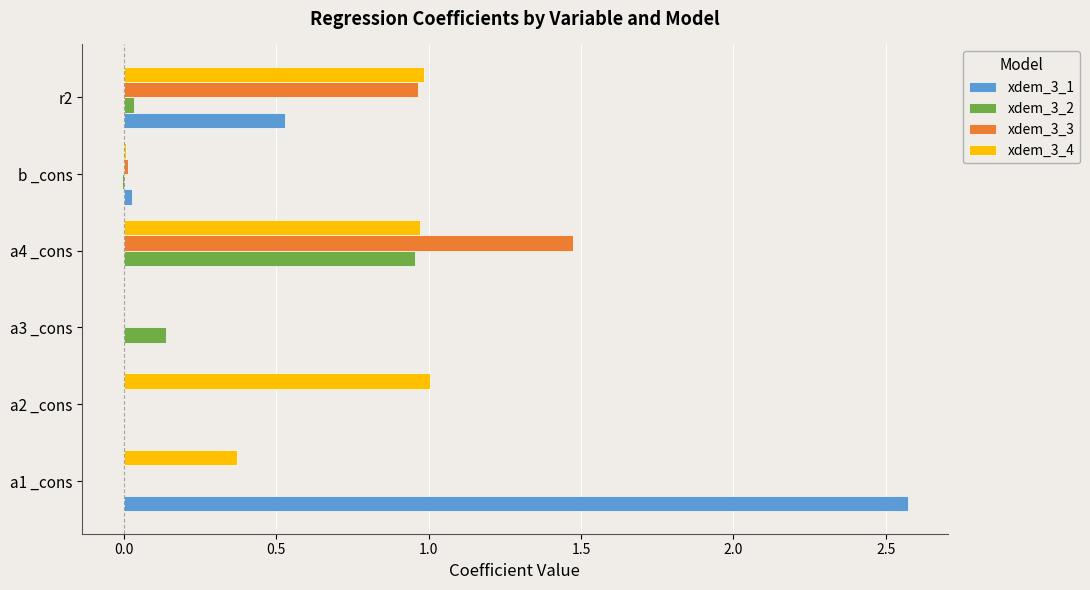

Is it true that xdem_3_4 equals 1.0 at a2 _cons?

True